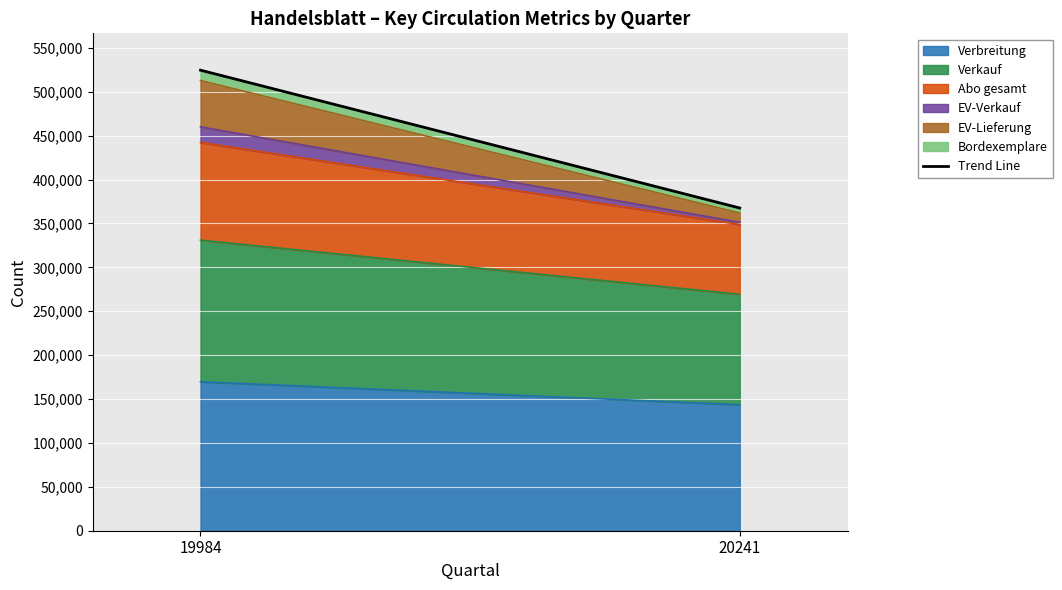

The chart shows a value of 623558 at 20241. True or false?

False